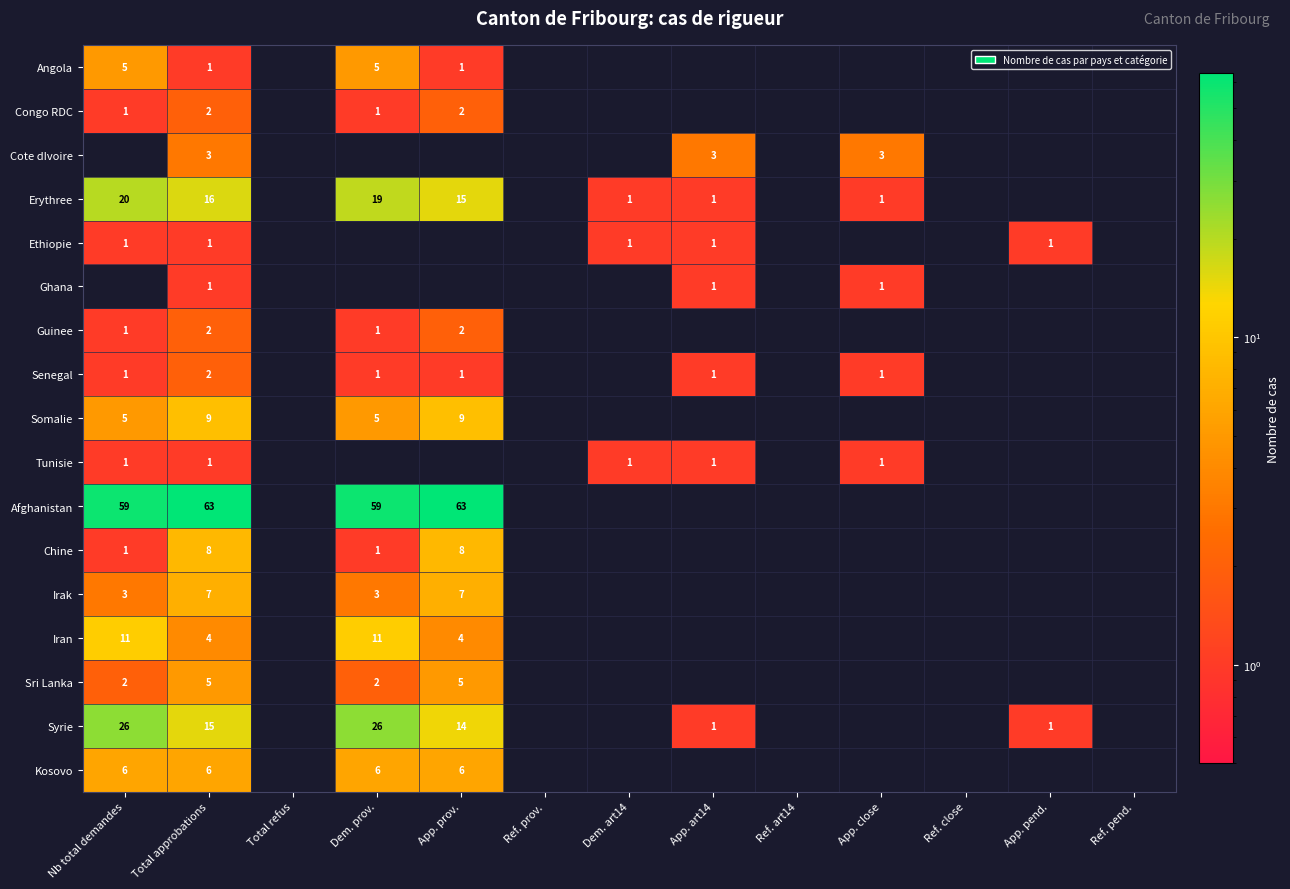

What is the greatest value displayed?

63